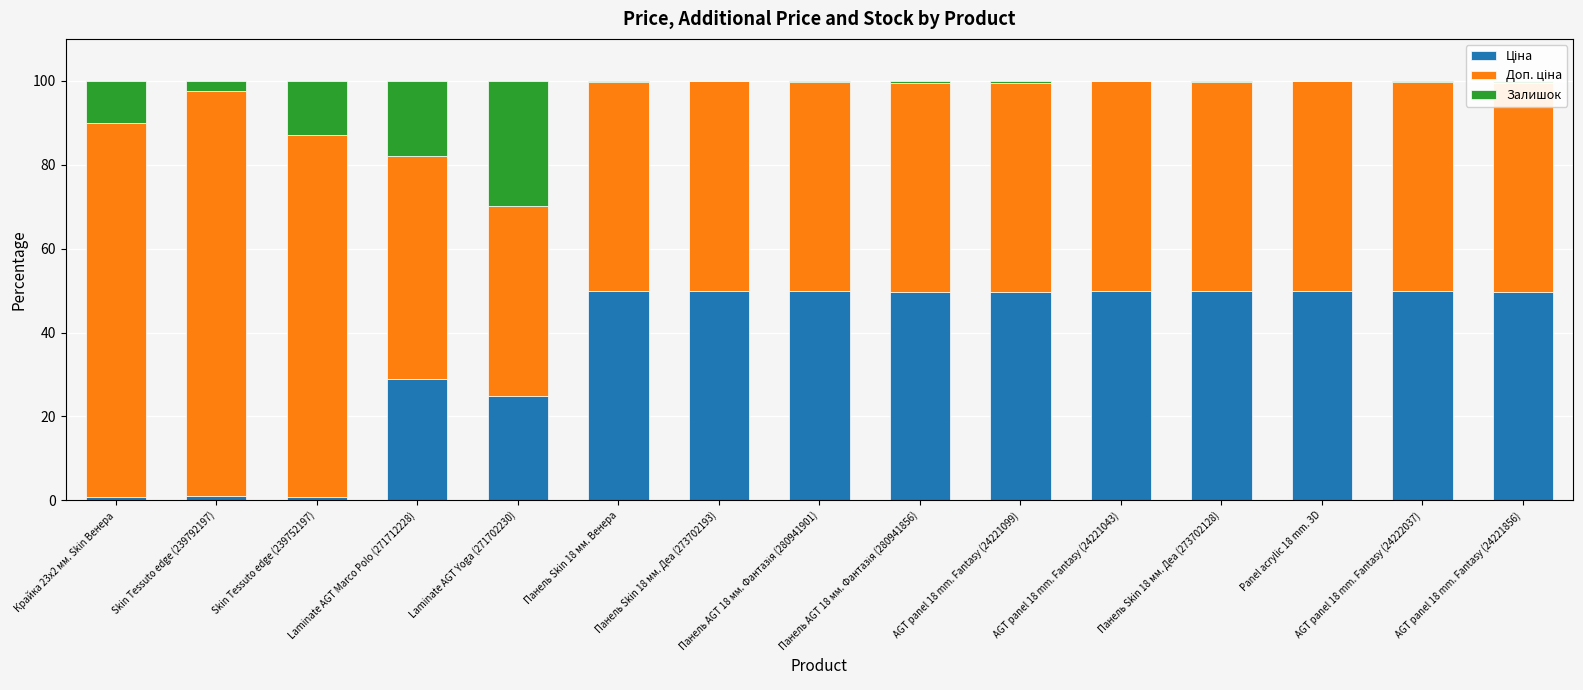

List the labels in order of Ціна value, largest first.

Panel acrylic 18 mm. 3D, Панель Skin 18 мм. Деа (273702193), AGT panel 18 mm. Fantasy (24221043), Панель Skin 18 мм. Деа (273702128), AGT panel 18 mm. Fantasy (24222037), Панель AGT 18 мм. Фантазія (280941901), Панель Skin 18 мм. Венера, Панель AGT 18 мм. Фантазія (280941856), AGT panel 18 mm. Fantasy (24221099), AGT panel 18 mm. Fantasy (24221856), Laminate AGT Marco Polo (271712228), Laminate AGT Yoga (271702230), Skin Tessuto edge (239792197), Крайка 23x2 мм. Skin Венера, Skin Tessuto edge (239752197)